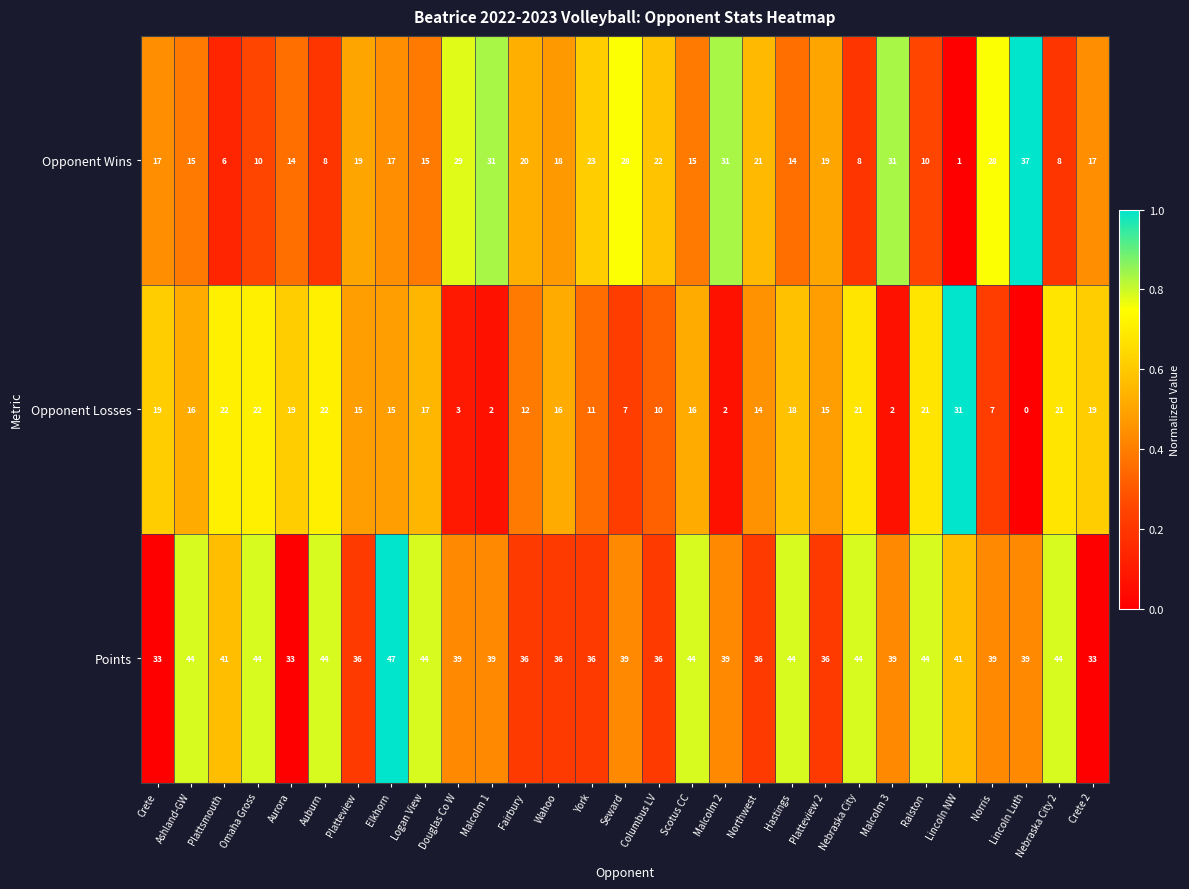

Rank the series by their maximum value, from lowest to highest.

Opponent Losses, Opponent Wins, Points